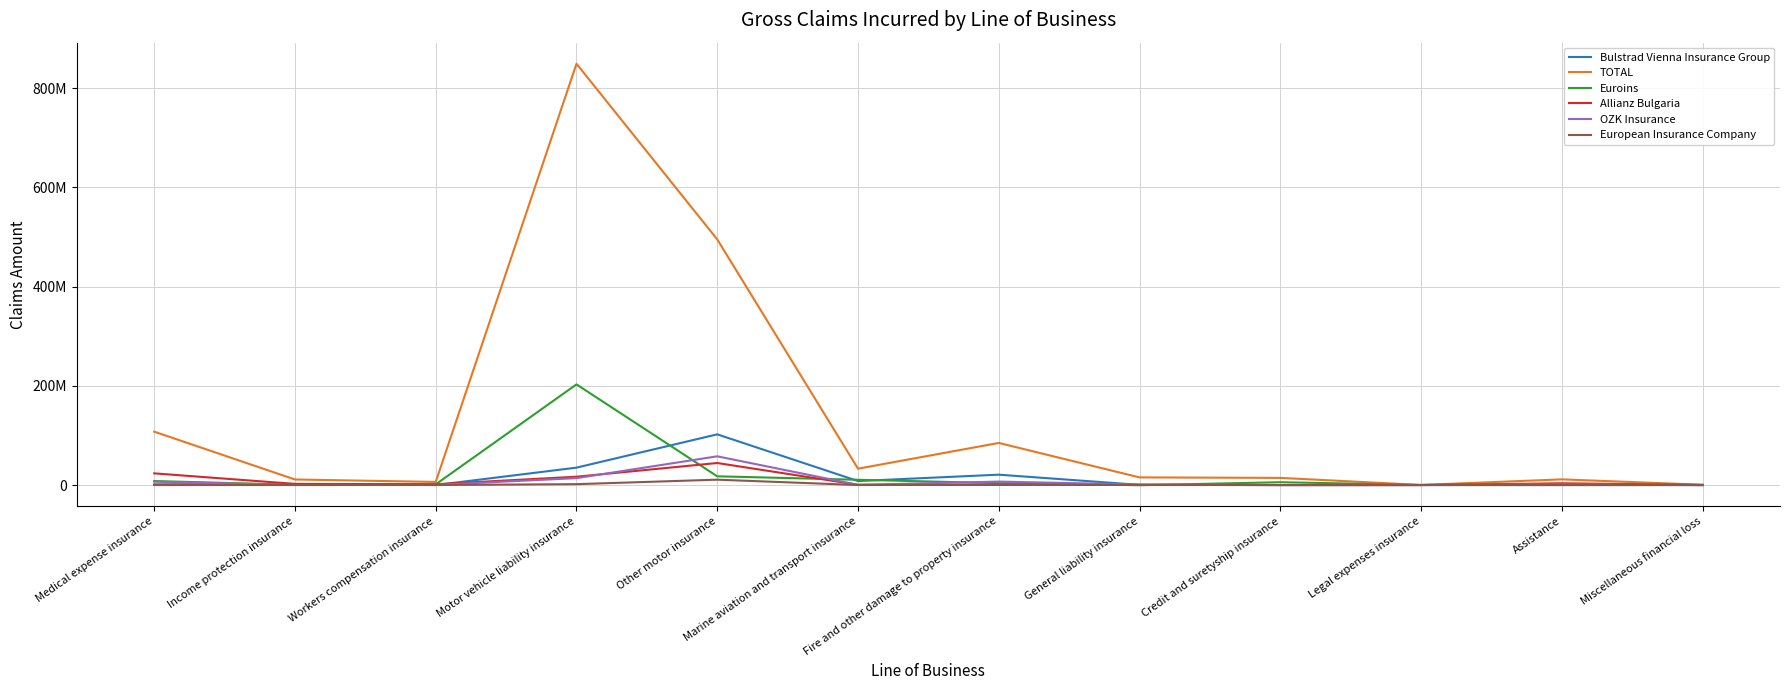

What is the label of the 12th point from the left?

Miscellaneous financial loss